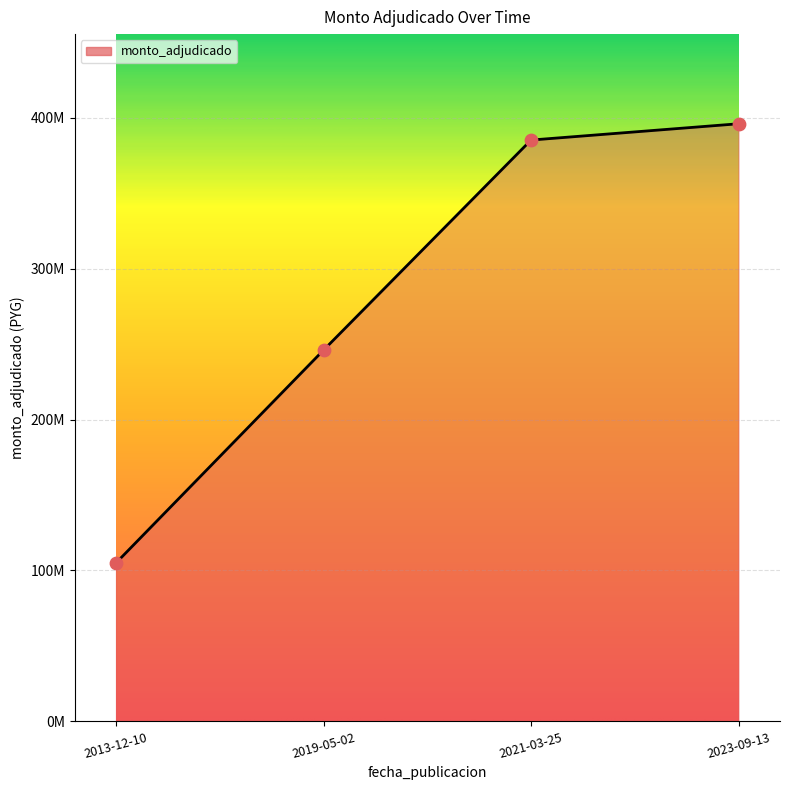

Between 2019-05-02 and 2023-09-13, which is larger?

2023-09-13